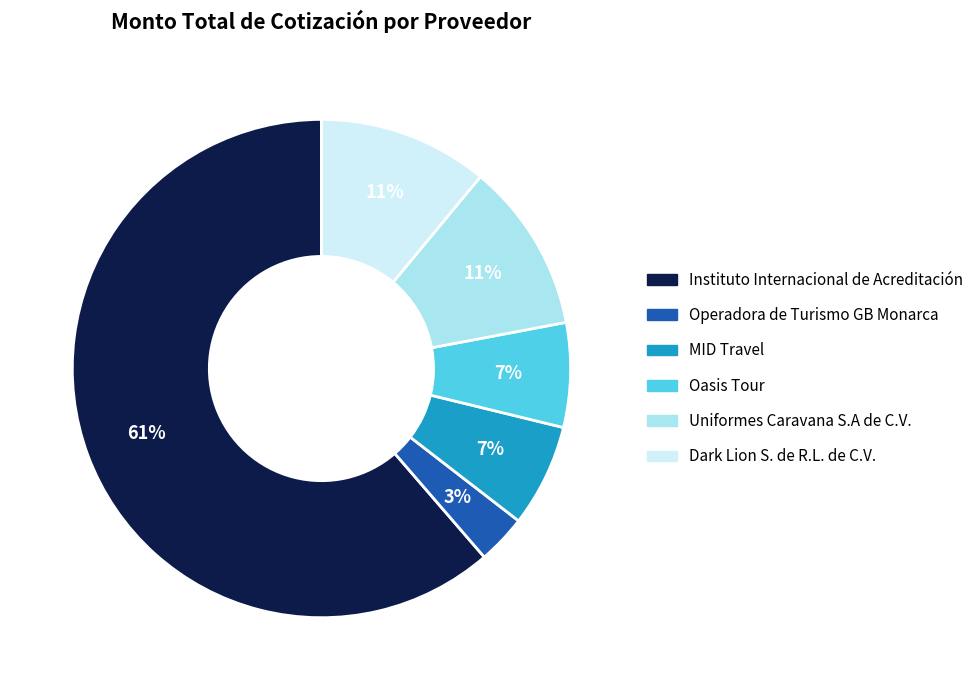

Is Instituto Internacional de Acreditación the majority of the pie?

Yes